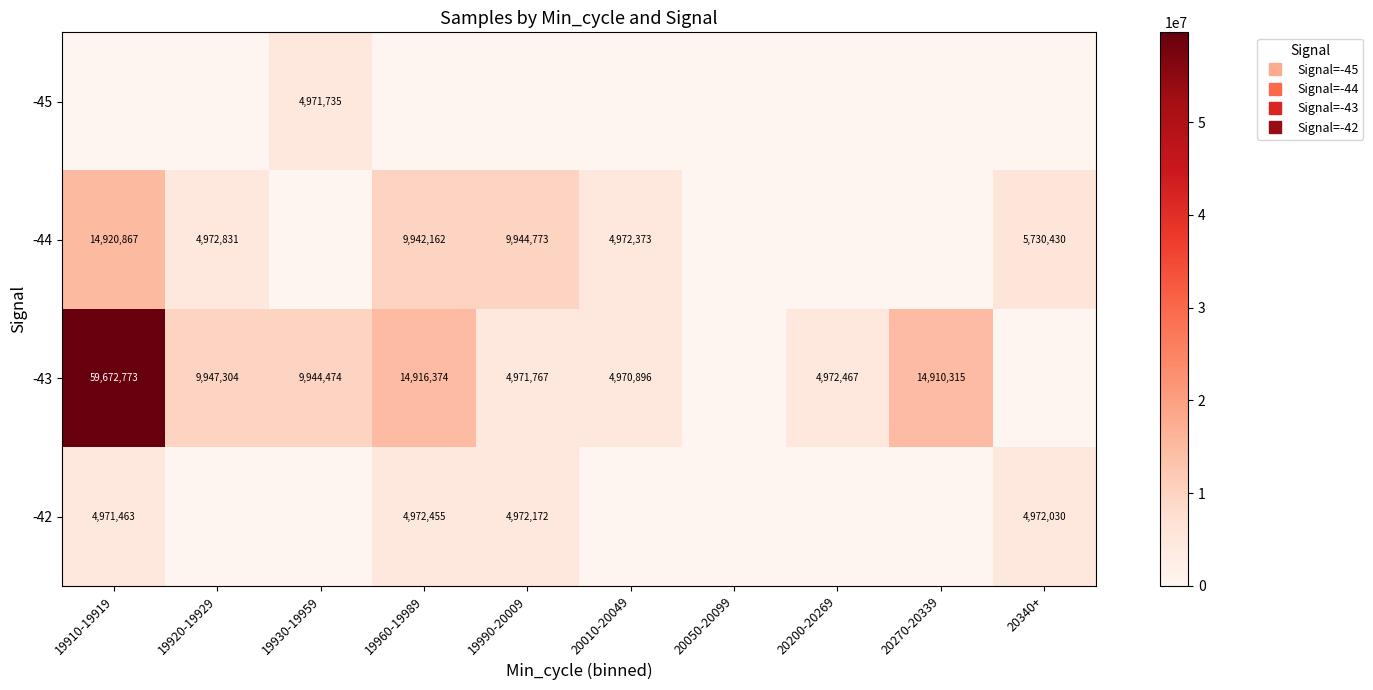

Between 19910-19919 and 19990-20009, which series saw the biggest shift?

-43